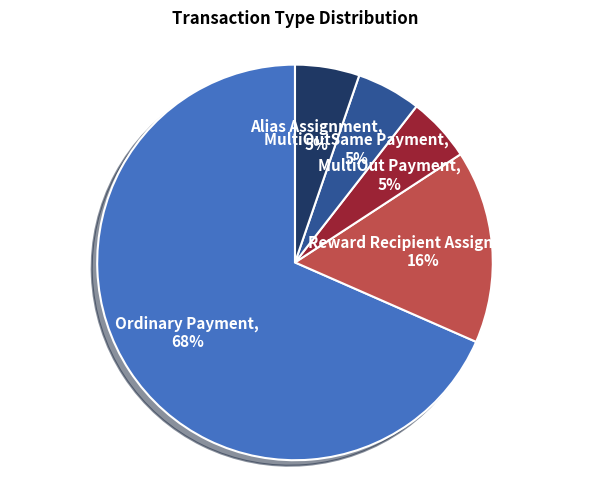

What is the largest slice in the pie chart?

Ordinary Payment